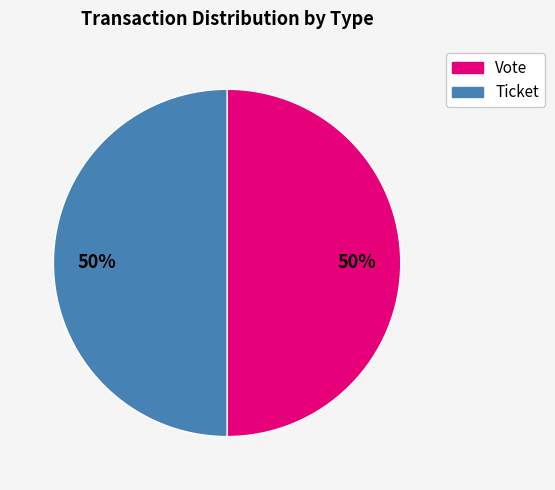

To the nearest percent, what is the average slice percentage?

50%